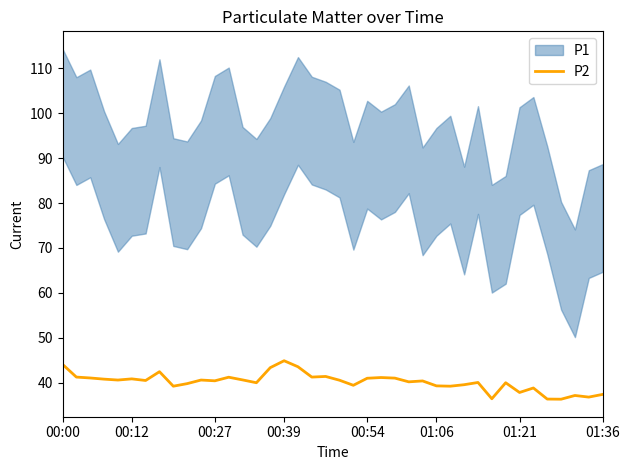

The P2 series shows 27.8 at 00:39. True or false?

False